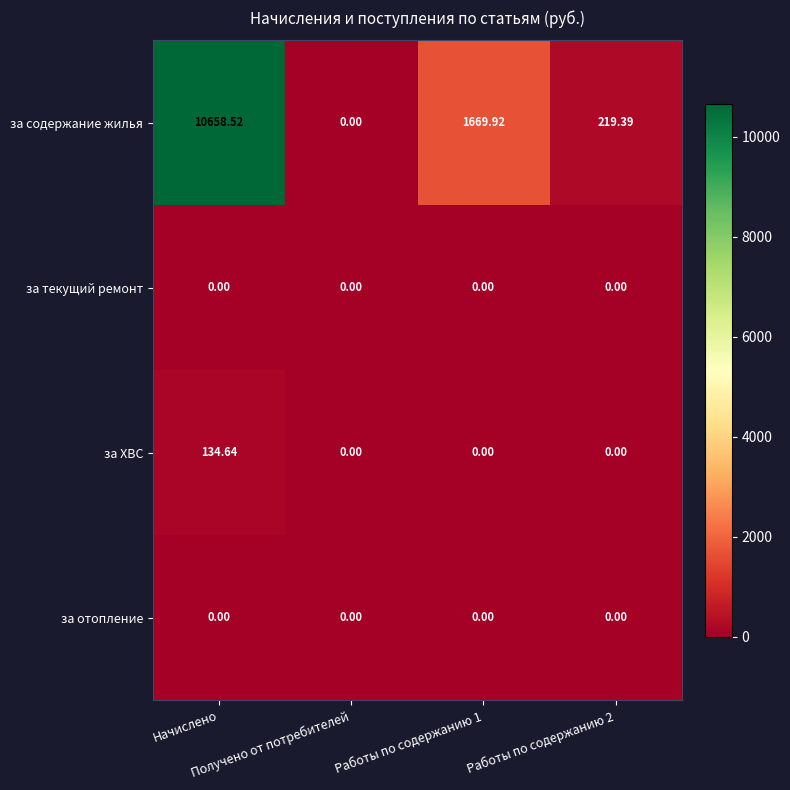

Which series has the widest spread of values?

за содержание жилья